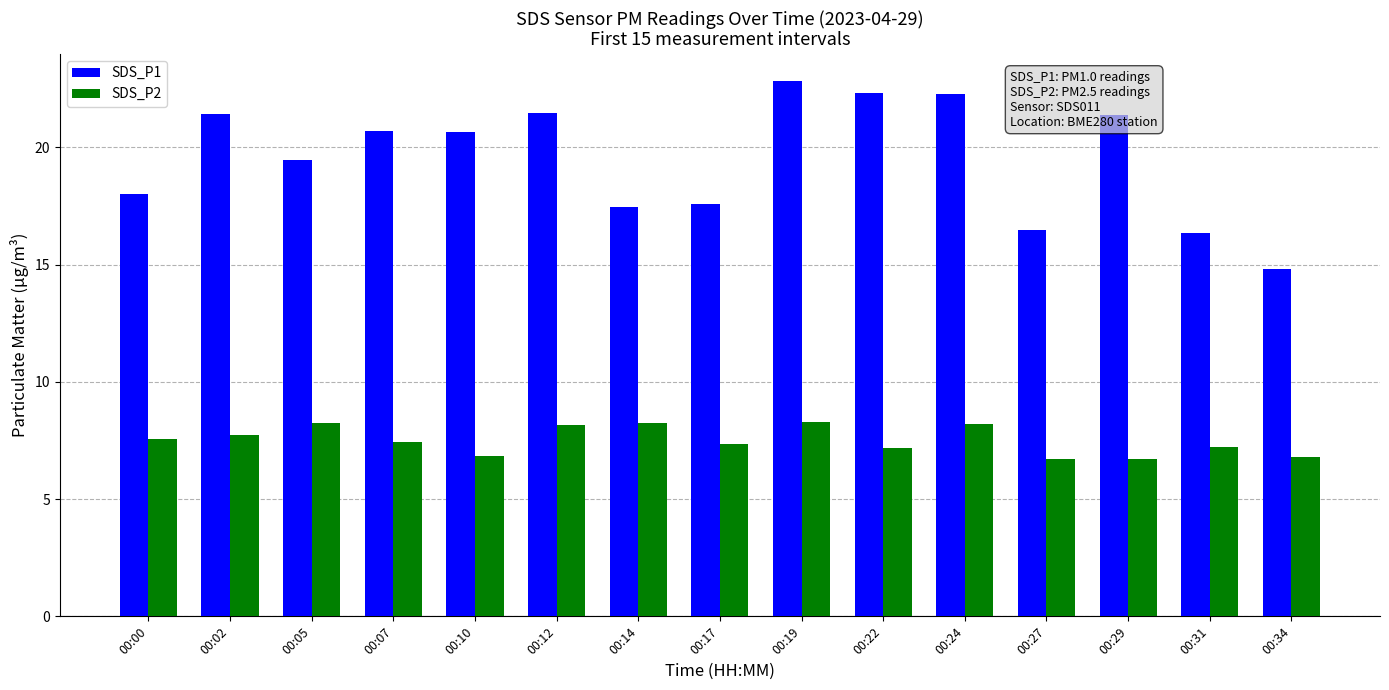

At which category is the sum across all series the highest?

00:19